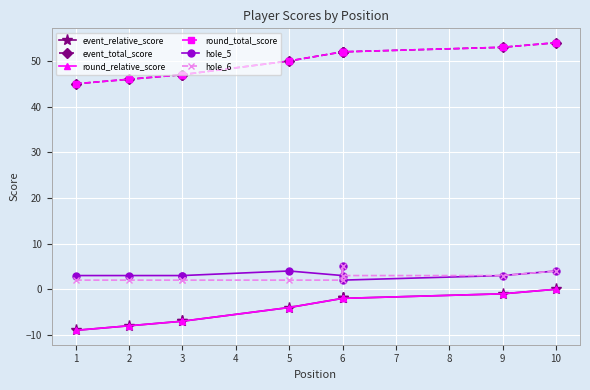

Between 2 and 6, which is larger?

6